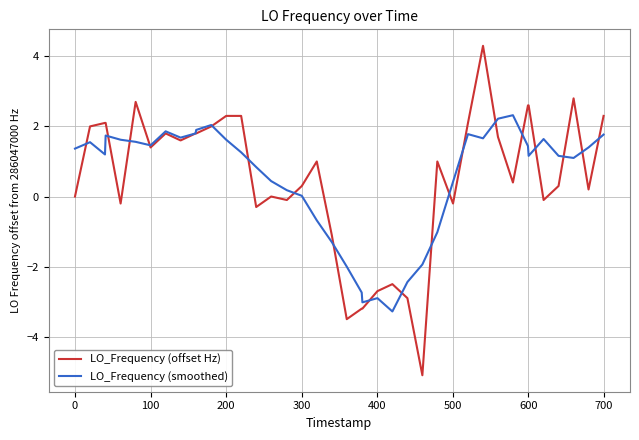

Which series has the widest spread of values?

LO_Frequency (offset Hz)